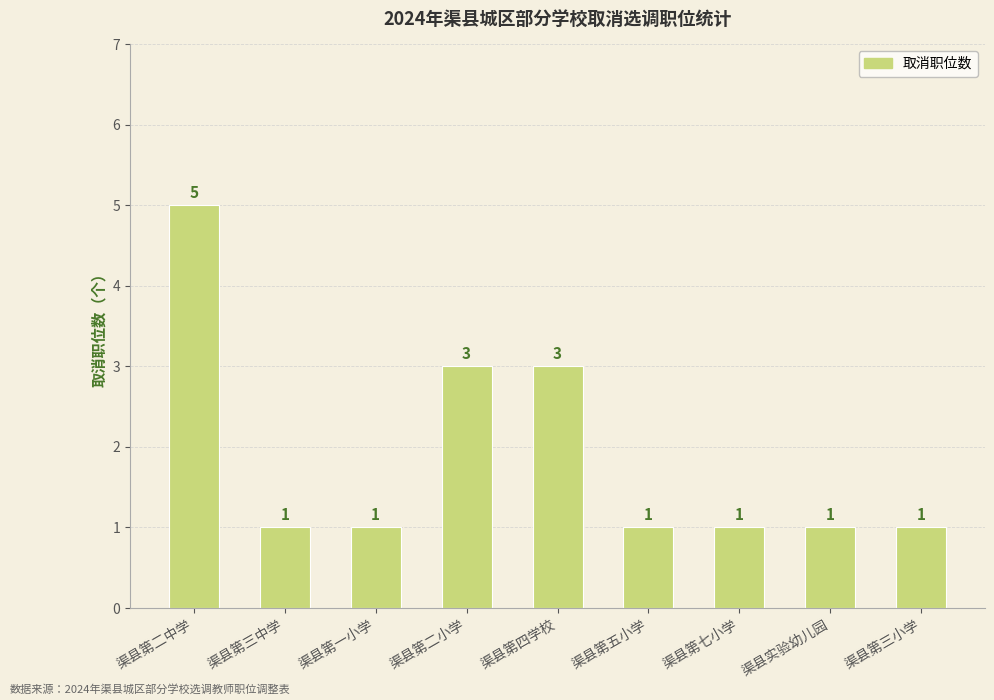

What is the sum of the values at 渠县第三中学 and 渠县第二小学?

4